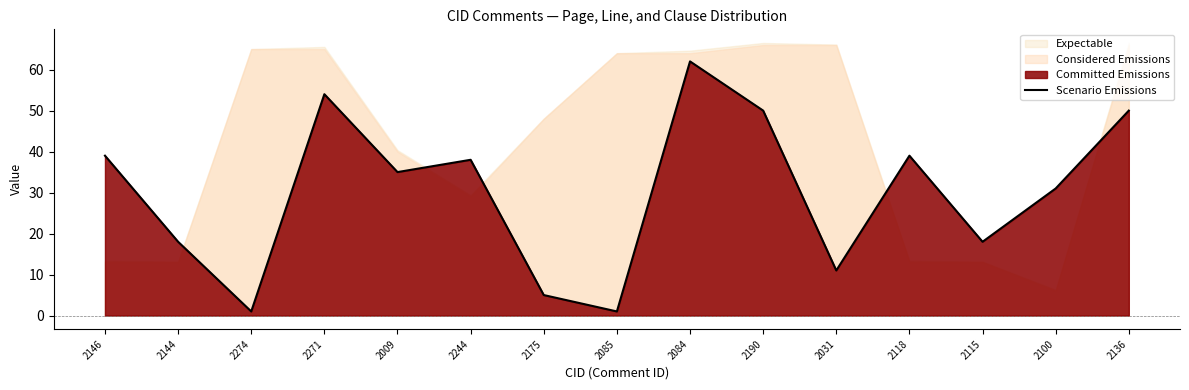

At which category does the chart reach its peak across all series?

2084